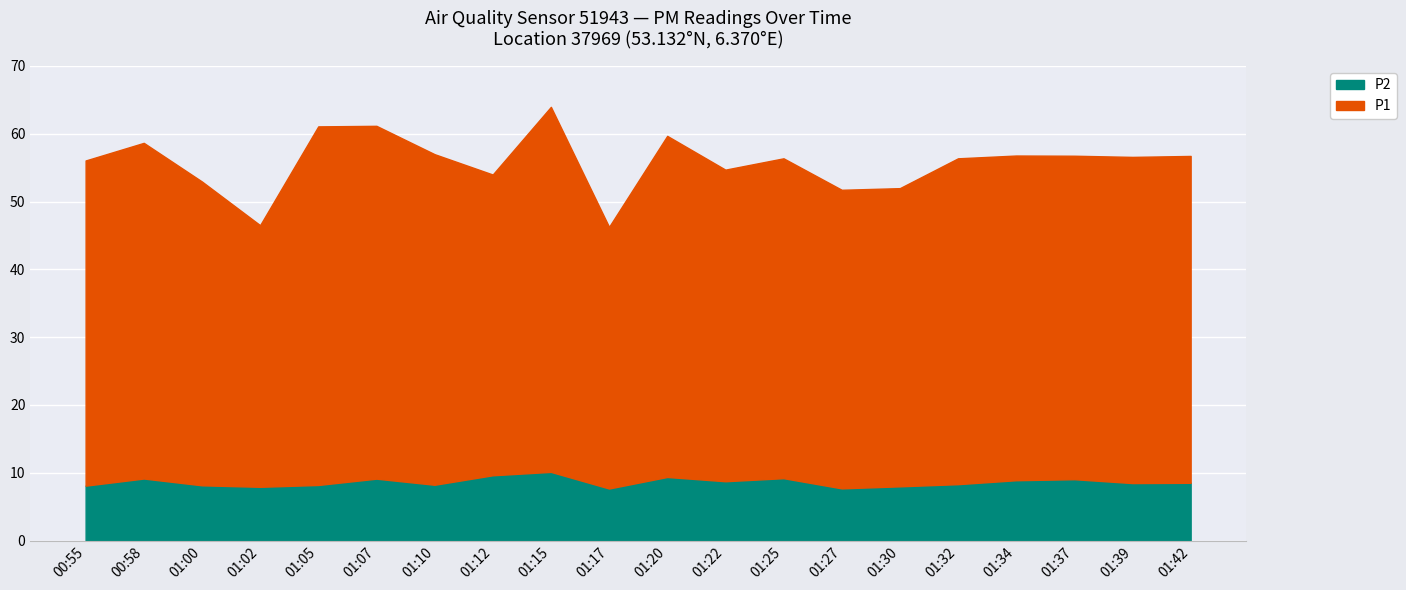

Reading left to right, transcribe all the data shown in this chart.

P1: 48.0	49.5	44.8	38.6	52.9	52.0	48.8	44.4	53.8	38.6	50.3	46.0	47.2	44.0	44.0	48.0	47.9	47.7	48.1	48.2
P2: 8.1	9.2	8.2	7.9	8.2	9.1	8.2	9.6	10.1	7.7	9.4	8.8	9.2	7.7	8.0	8.3	8.9	9.1	8.5	8.5